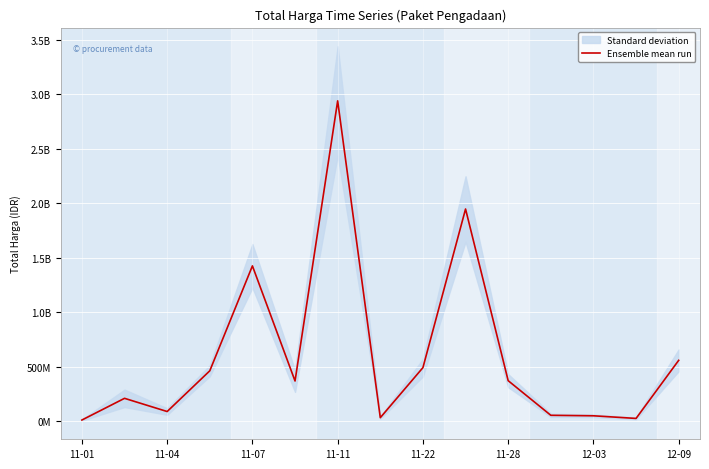

What is the label of the 4th point from the right?

11